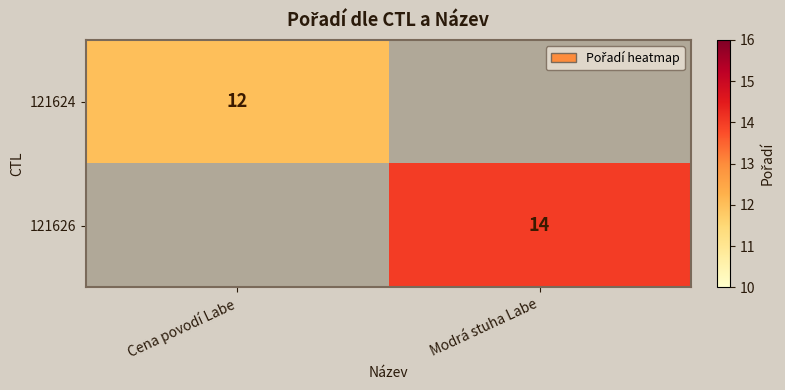

The value of 121624 at Cena povodí Labe is 12. True or false?

True